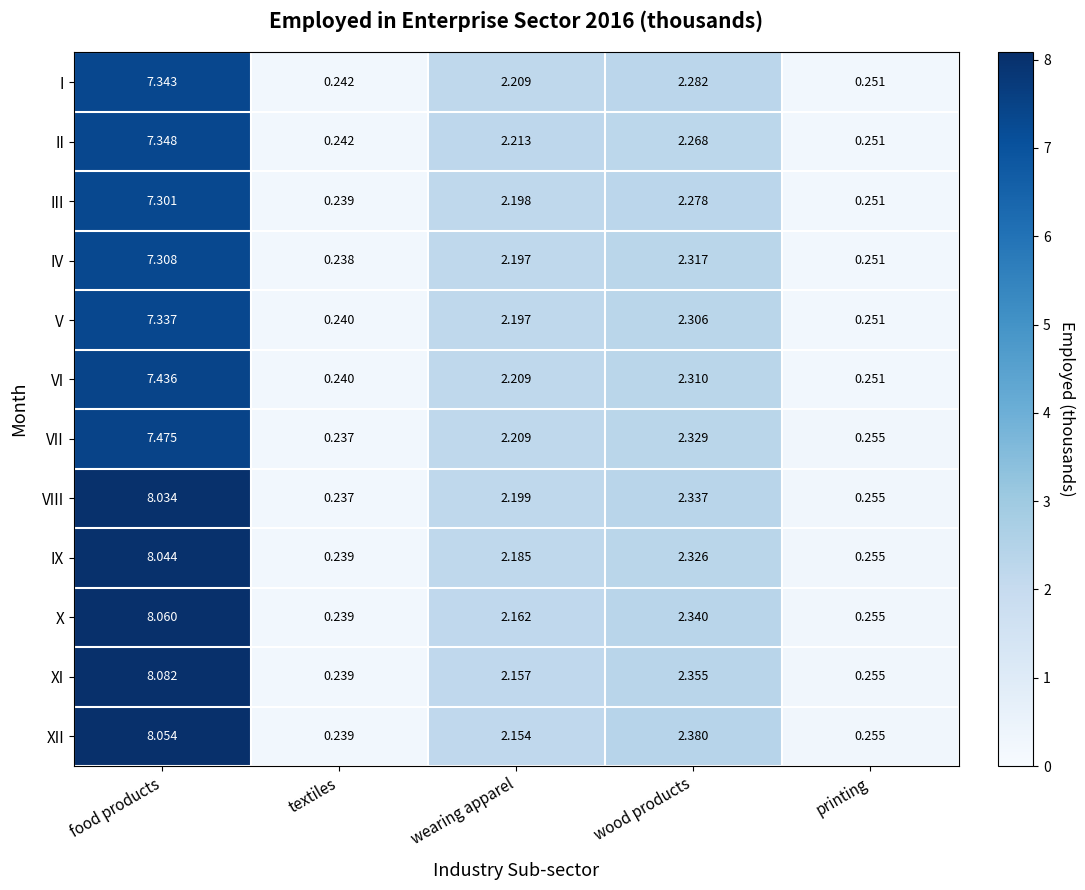

At which category is the sum across all series the highest?

food products